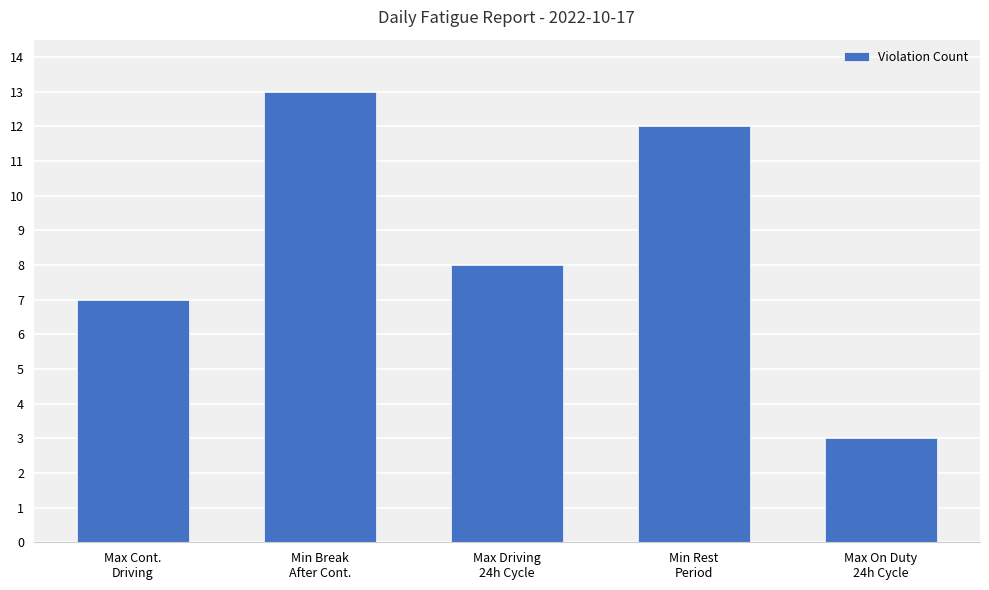

What is the ratio of the value at Max Cont.
Driving to the value at Min Break
After Cont.?

0.5